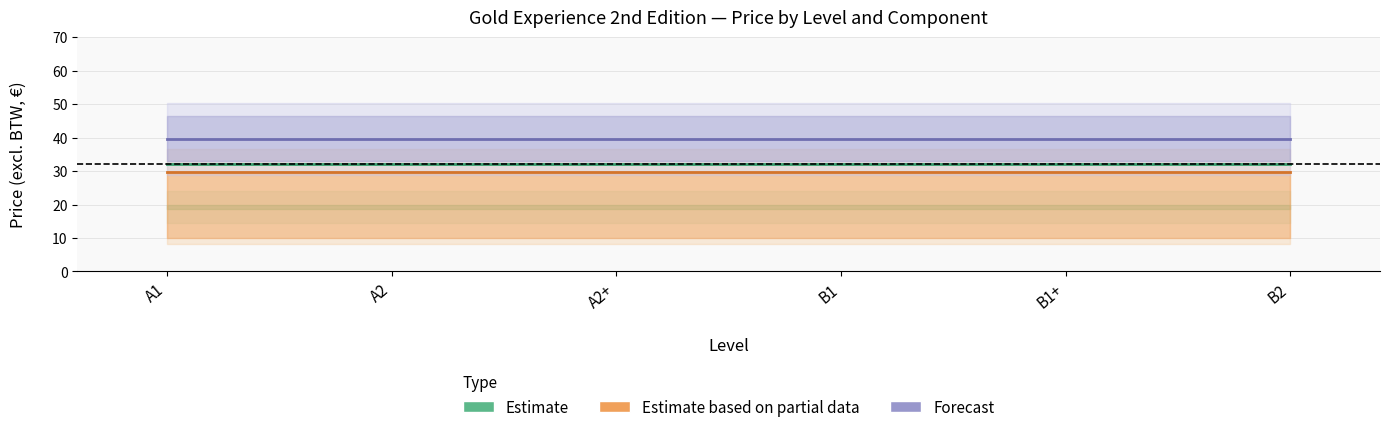

What is the average value of the Estimate based on partial data series?

29.6